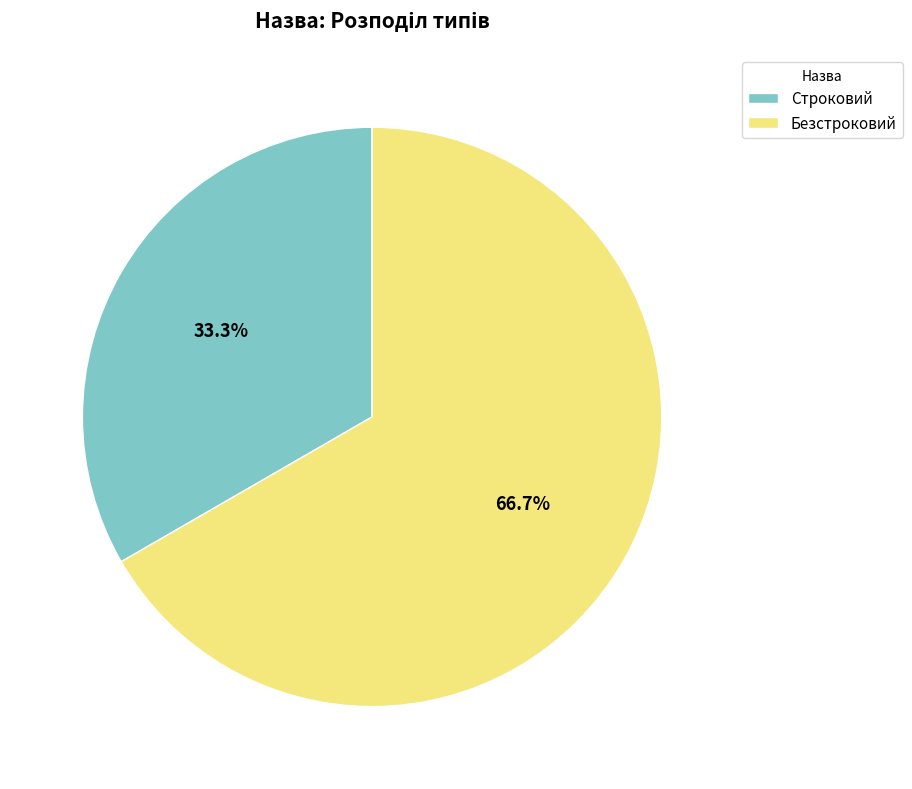

To the nearest percent, what portion does Безстроковий represent?

67%